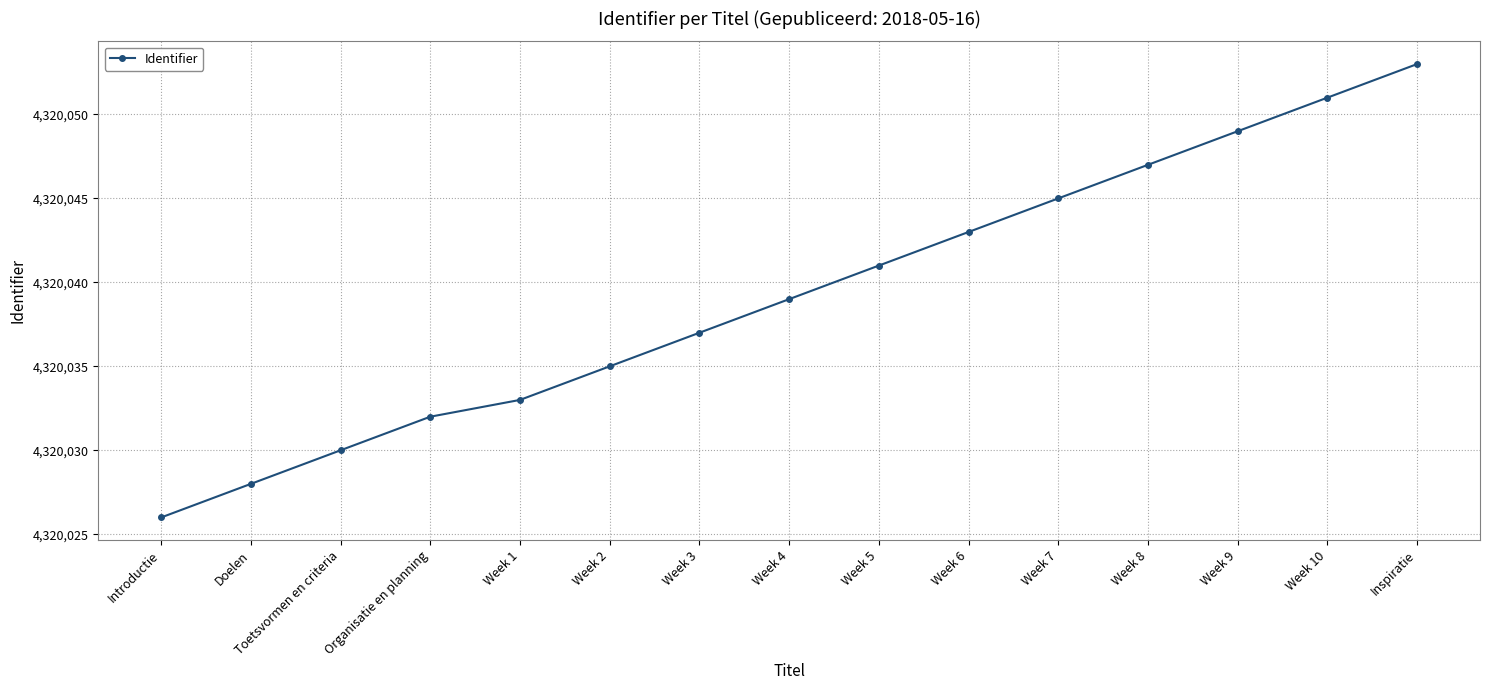

How many categories are shown in the chart?

15